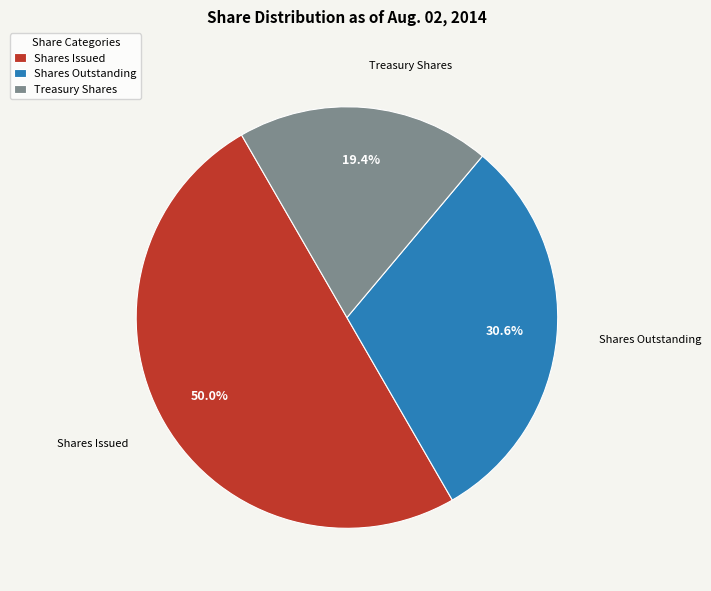

Rank the categories by value from highest to lowest.

Shares Issued, Shares Outstanding, Treasury Shares